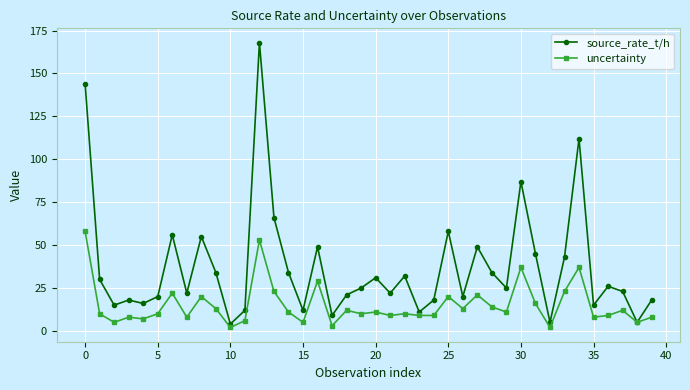

True or false: source_rate_t/h has more than 1 interior local peaks.

True